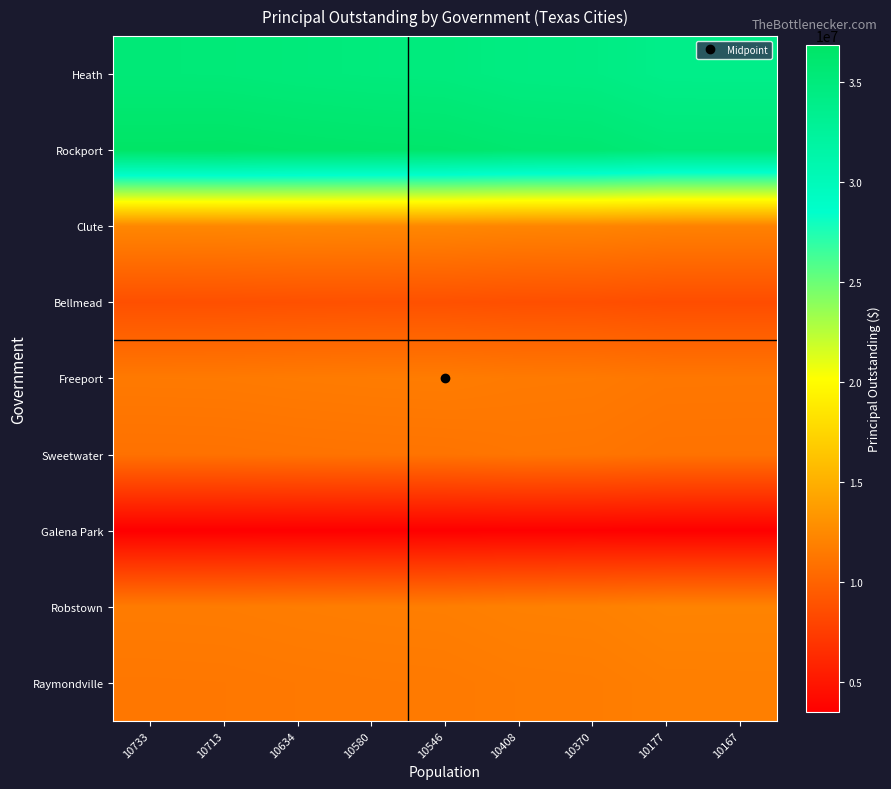

Reading left to right, what are all the values shown in this chart?

Heath: 10733=35407000.0	10713=35354217.7	10634=35145727.8	10580=35003215.7	10546=34913485.9	10408=34549288.3	10370=34449002.0	10177=33939653.2	10167=33913262.0
Rockport: 10733=36830014.4	10713=36885000.0	10634=36667807.0	10580=36519346.0	10546=36425870.6	10408=36046470.2	10370=35941997.7	10177=35411387.0	10167=35383894.3
Clute: 10733=12363093.2	10713=12381660.2	10634=12455000.0	10580=12404869.0	10546=12373305.0	10408=12245192.5	10370=12209915.1	10177=12030743.2	10167=12021459.7
Bellmead: 10733=8754016.9	10713=8767217.3	10634=8819358.9	10580=8855000.0	10546=8832559.3	10408=8741476.5	10370=8716395.7	10177=8589011.7	10167=8582411.5
Freeport: 10733=11507339.8	10713=11524736.6	10634=11593454.0	10580=11640425.4	10546=11670000.0	10408=11549962.0	10370=11516908.0	10177=11349028.8	10167=11340330.4
Sweetwater: 10733=10968694.0	10713=10985451.3	10634=11051642.6	10580=11096887.3	10546=11125374.7	10408=11241000.0	10370=11209161.1	10177=11047453.3	10167=11039074.6
Galena Park: 10733=3483136.9	10713=3488473.7	10634=3509554.1	10580=3523963.5	10546=3533036.1	10408=3569860.1	10370=3580000.0	10177=3528499.8	10167=3525831.4
Robstown: 10733=11626114.6	10713=11644195.3	10634=11715614.1	10580=11764431.9	10546=11795169.1	10408=11919925.9	10370=11954279.3	10177=12128758.0	10167=12119717.7
Raymondville: 10733=11356781.1	10713=11374456.7	10634=11444275.2	10580=11491999.3	10546=11522047.8	10408=11644009.3	10370=11677592.9	10177=11848162.2	10167=11857000.0